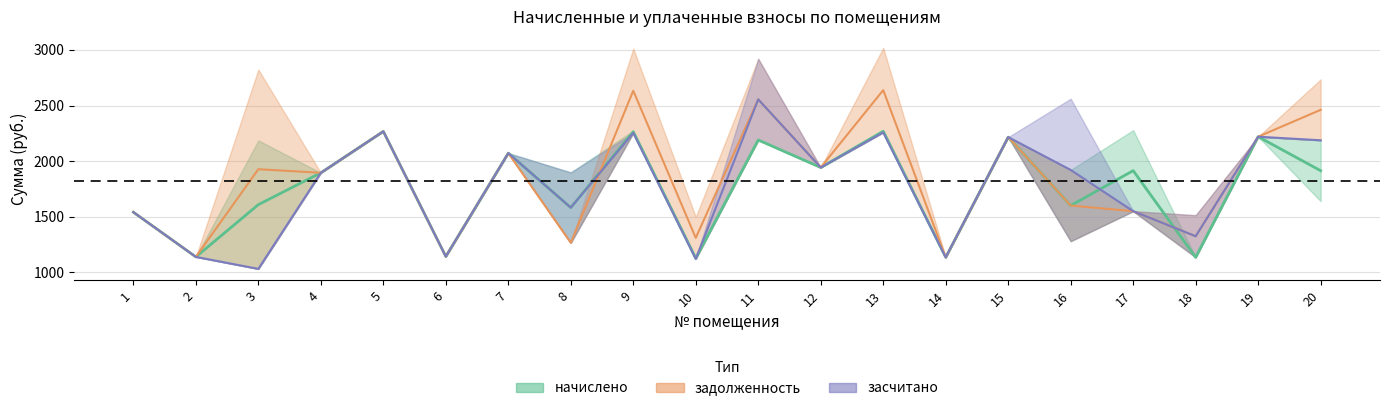

At which category does уплачено reach its first local valley?

3